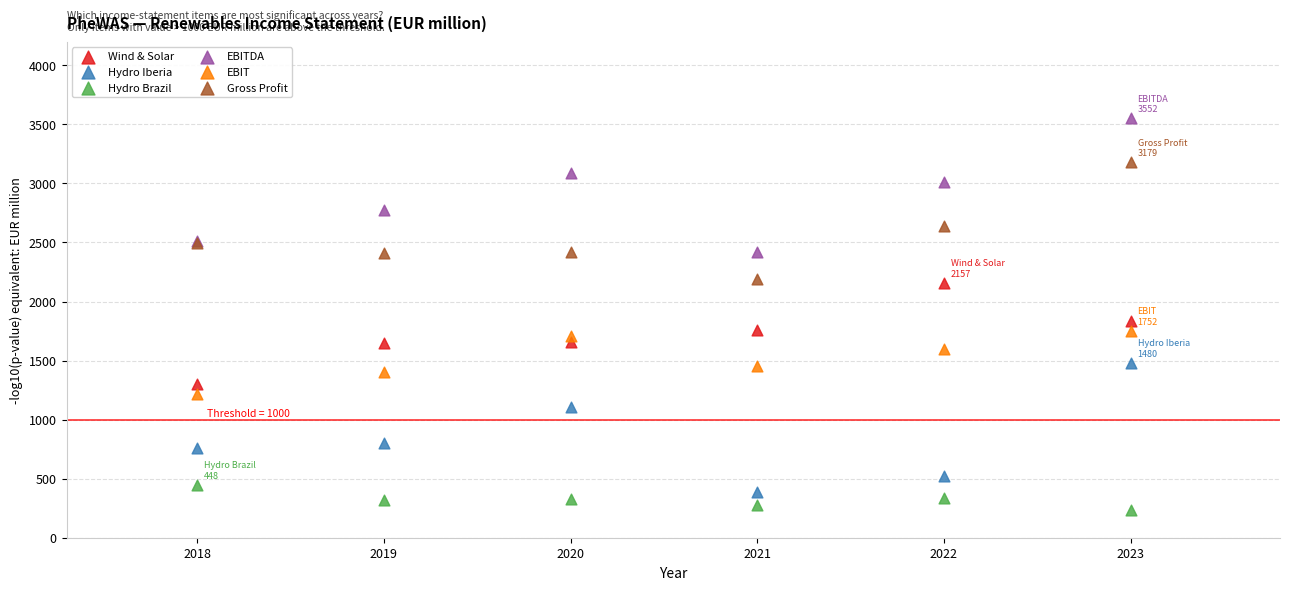

What are all the series names shown in the legend?

Wind & Solar, Hydro Iberia, Hydro Brazil, EBITDA, EBIT, Gross Profit